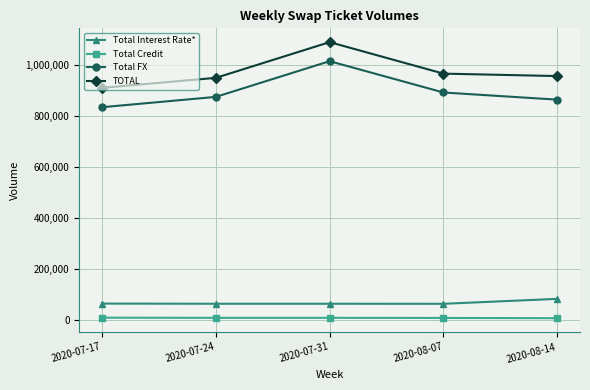

In Total FX, how many points are higher than both neighbors (excluding endpoints)?

1